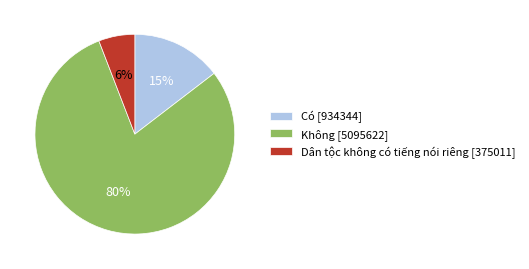

Combined, do Không and Có account for over 50%?

Yes